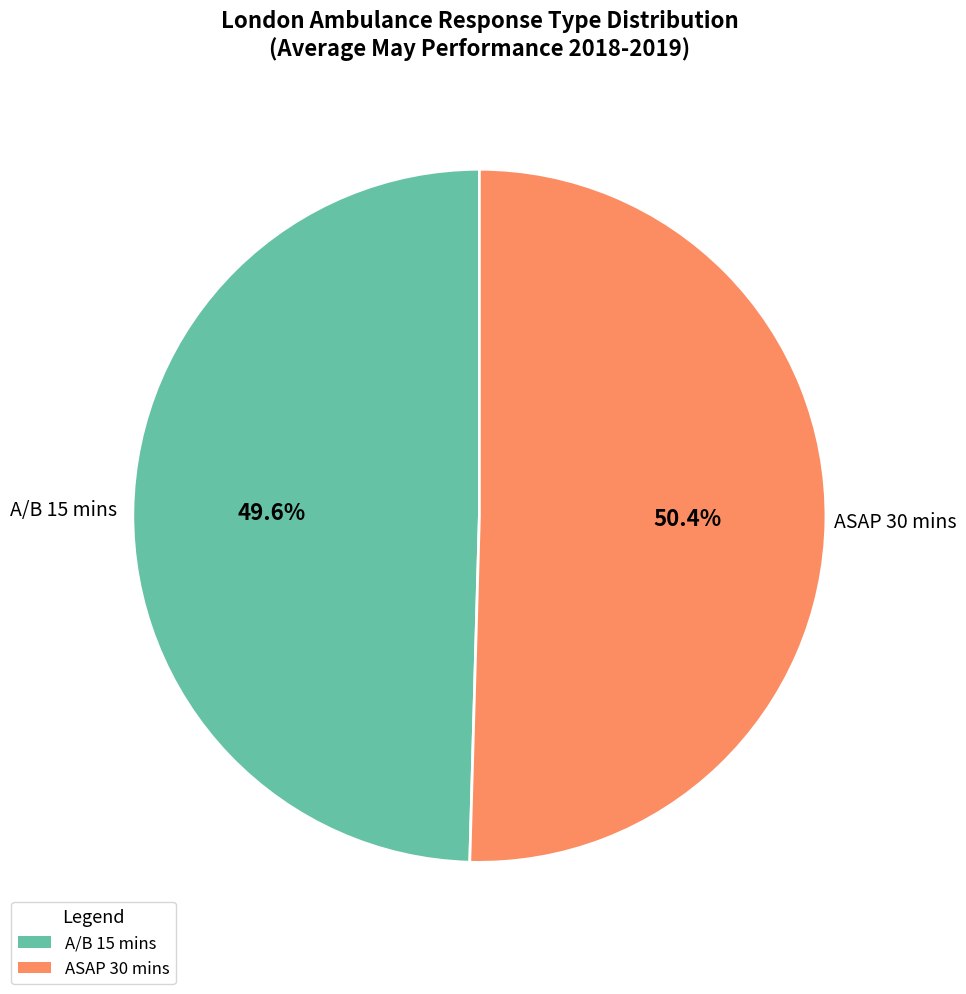

Does any single category account for the majority?

Yes